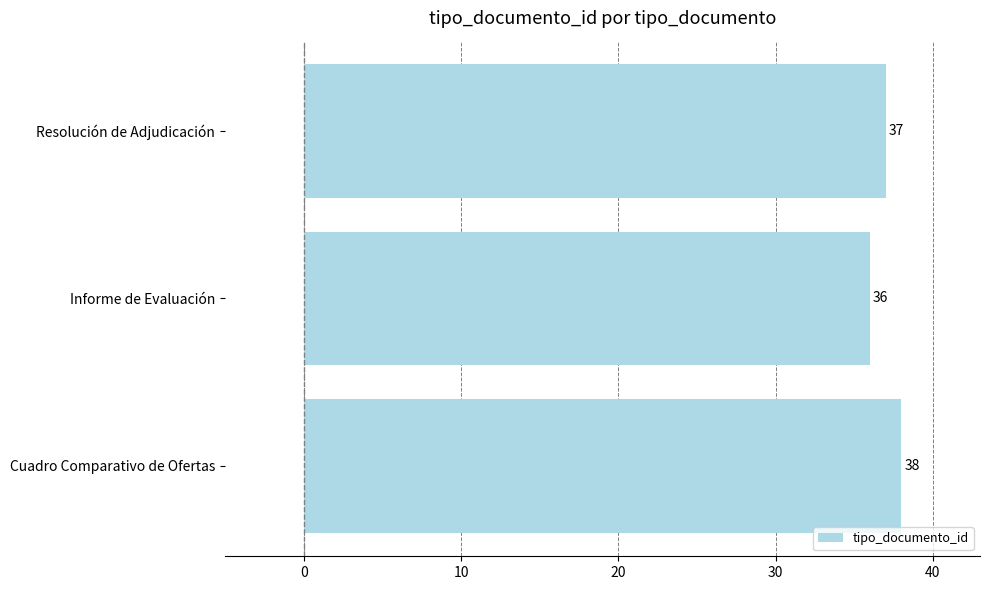

List the labels in order of value, smallest first.

Informe de Evaluación, Resolución de Adjudicación, Cuadro Comparativo de Ofertas